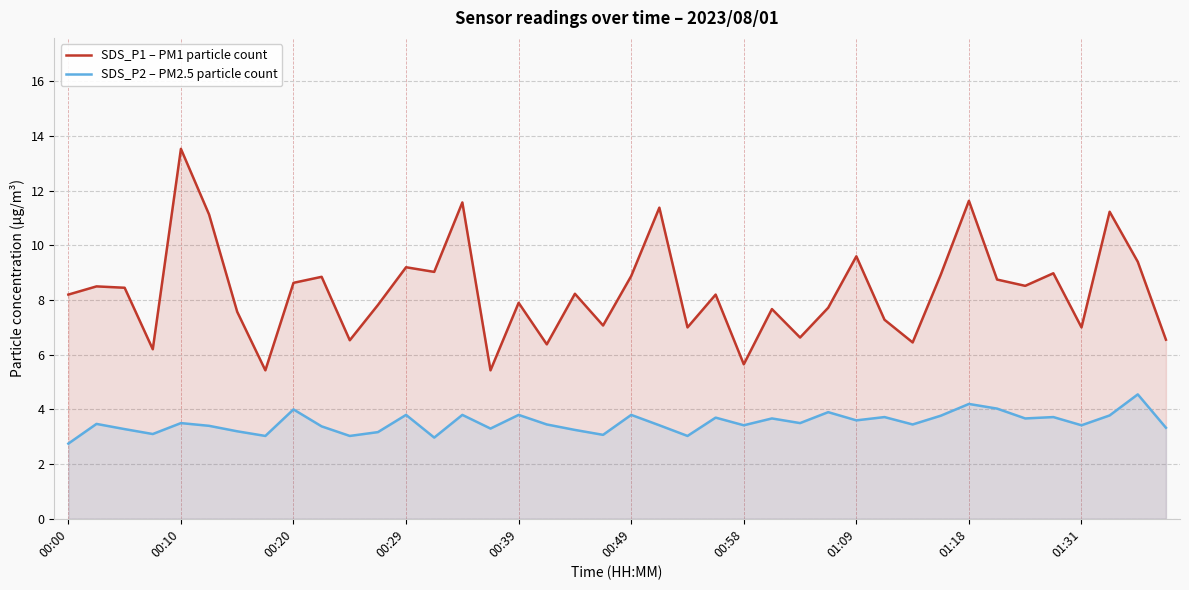

At which category is the sum across all series the highest?

00:10